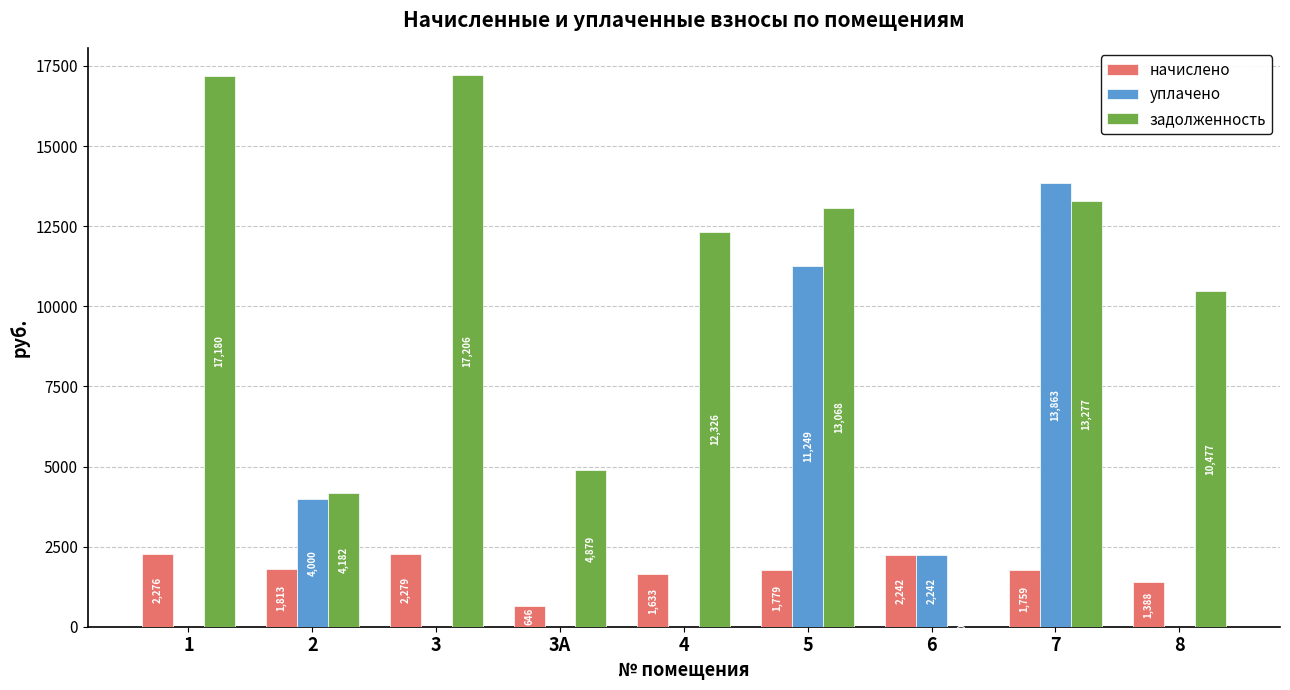

What is the difference between the начислено values at 7 and 3?

520.5